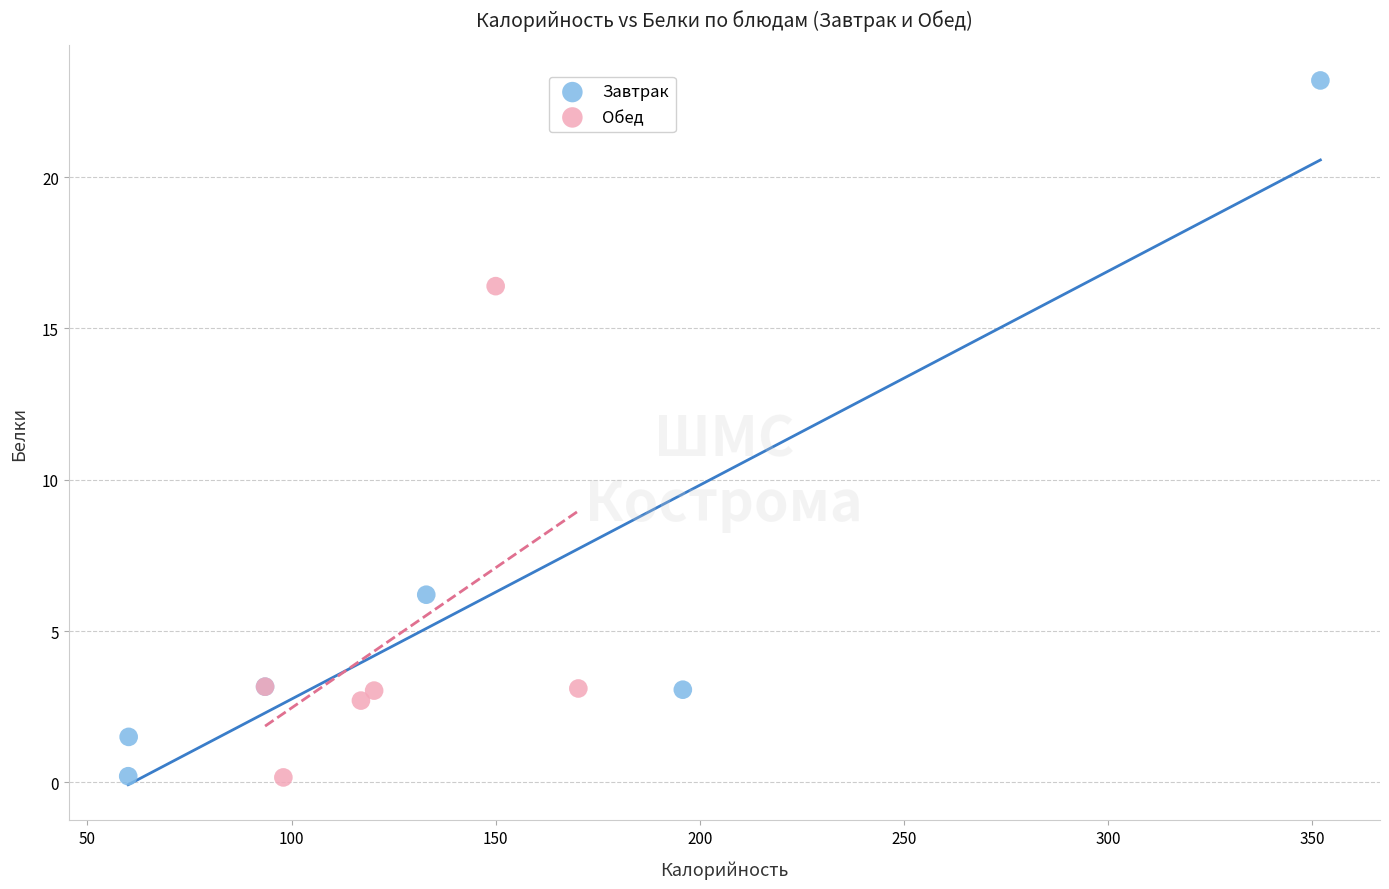

Which series has the widest spread of Y values?

Завтрак